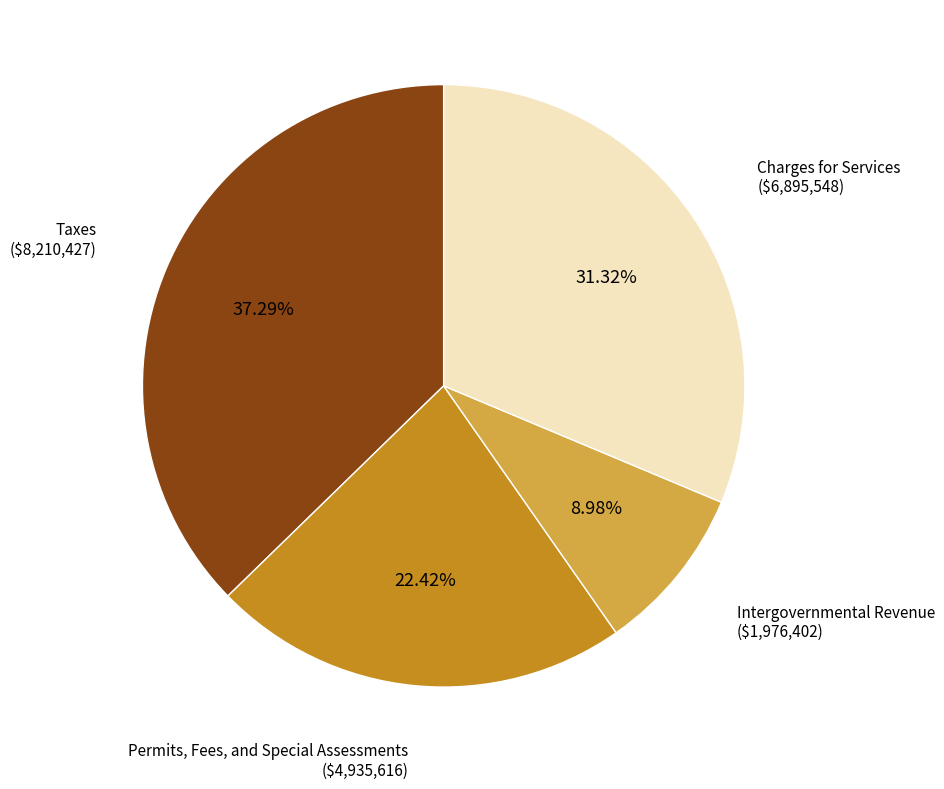

Is there a majority slice in this chart?

No